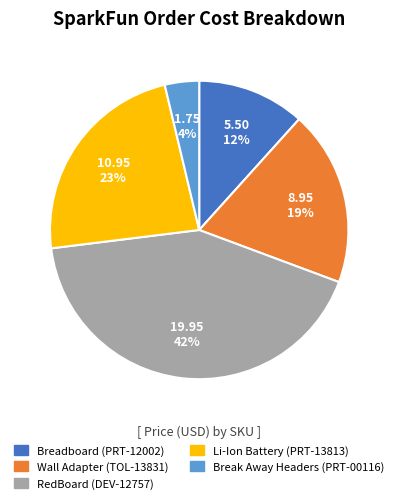

To the nearest percent, what is the average slice percentage?

20%